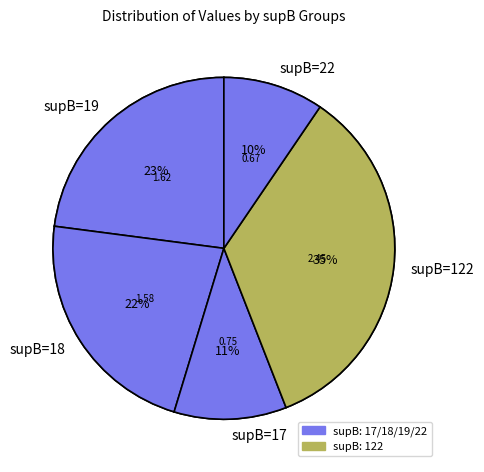

Is it true that 122 is 3% of the pie?

False